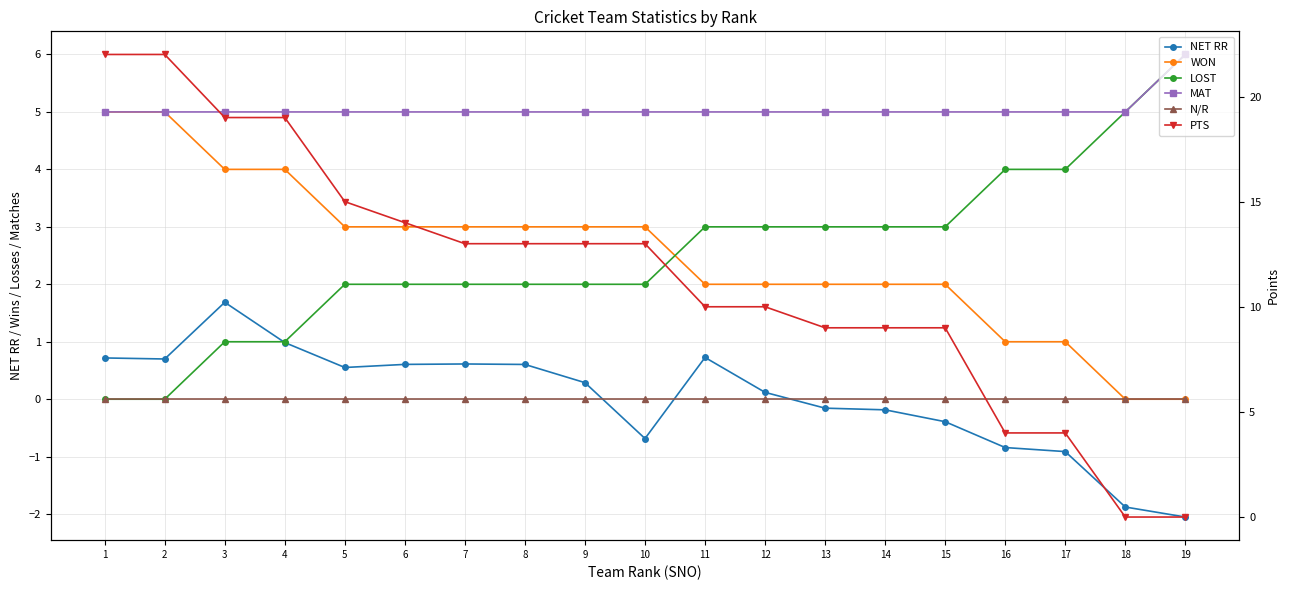

Reading right to left, what are all the values shown in this chart?

NET RR: 19=-2.1	18=-1.9	17=-0.9	16=-0.8	15=-0.4	14=-0.2	13=-0.2	12=0.1	11=0.7	10=-0.7	9=0.3	8=0.6	7=0.6	6=0.6	5=0.6	4=1.0	3=1.7	2=0.7	1=0.7
WON: 19=0.0	18=0.0	17=1.0	16=1.0	15=2.0	14=2.0	13=2.0	12=2.0	11=2.0	10=3.0	9=3.0	8=3.0	7=3.0	6=3.0	5=3.0	4=4.0	3=4.0	2=5.0	1=5.0
LOST: 19=6.0	18=5.0	17=4.0	16=4.0	15=3.0	14=3.0	13=3.0	12=3.0	11=3.0	10=2.0	9=2.0	8=2.0	7=2.0	6=2.0	5=2.0	4=1.0	3=1.0	2=0.0	1=0.0
MAT: 19=6.0	18=5.0	17=5.0	16=5.0	15=5.0	14=5.0	13=5.0	12=5.0	11=5.0	10=5.0	9=5.0	8=5.0	7=5.0	6=5.0	5=5.0	4=5.0	3=5.0	2=5.0	1=5.0
N/R: 19=0.0	18=0.0	17=0.0	16=0.0	15=0.0	14=0.0	13=0.0	12=0.0	11=0.0	10=0.0	9=0.0	8=0.0	7=0.0	6=0.0	5=0.0	4=0.0	3=0.0	2=0.0	1=0.0
PTS: 19=0.0	18=0.0	17=4.0	16=4.0	15=9.0	14=9.0	13=9.0	12=10.0	11=10.0	10=13.0	9=13.0	8=13.0	7=13.0	6=14.0	5=15.0	4=19.0	3=19.0	2=22.0	1=22.0